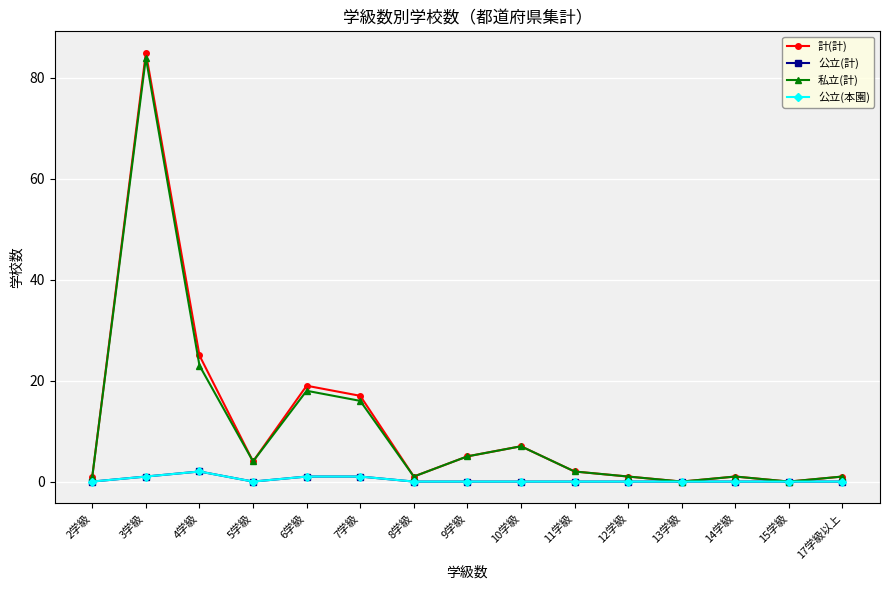

True or false: 私立(計) and 公立(計) intersect in this chart.

False